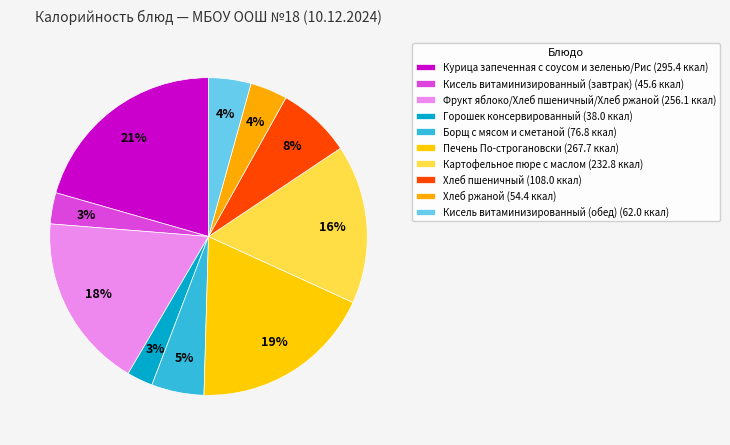

To the nearest percent, what is the combined percentage of Фрукт яблоко/Хлеб пшеничный/Хлеб ржаной and Кисель витаминизированный (обед)?

22%